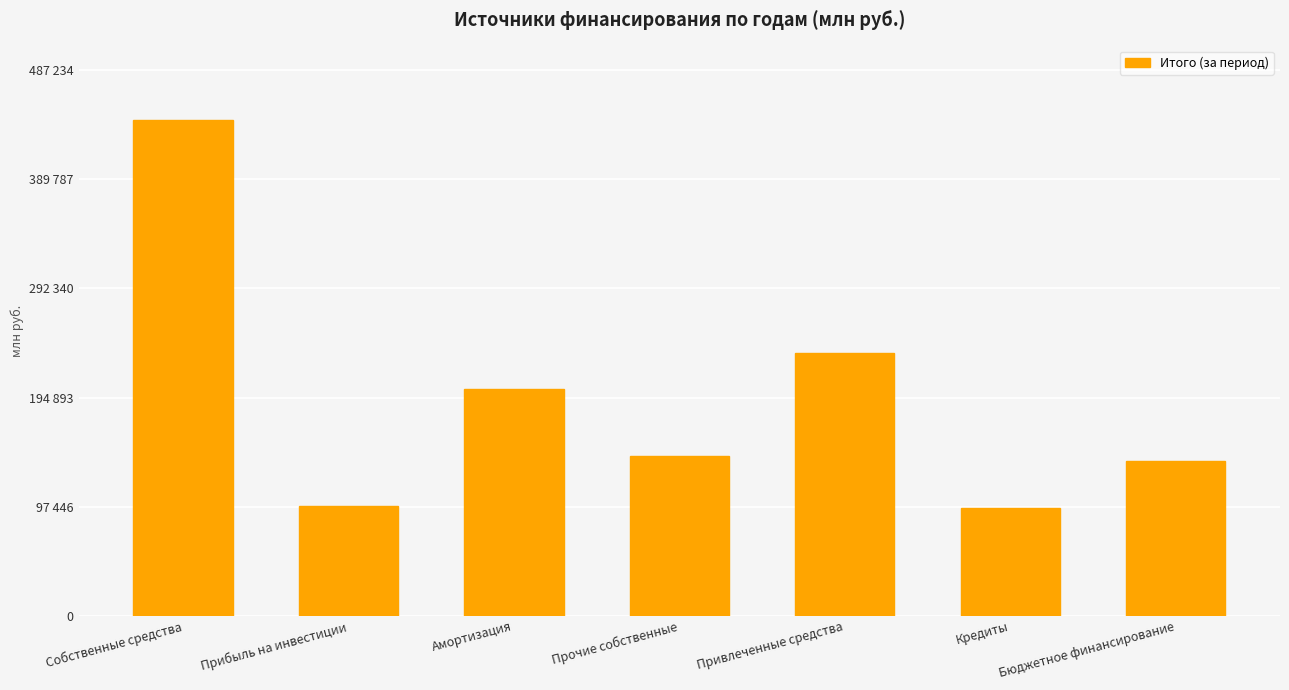

Reading left to right, transcribe all the data shown in this chart.

442940.6	98139.2	202553.0	142248.4	234946.2	96461.1	138485.1